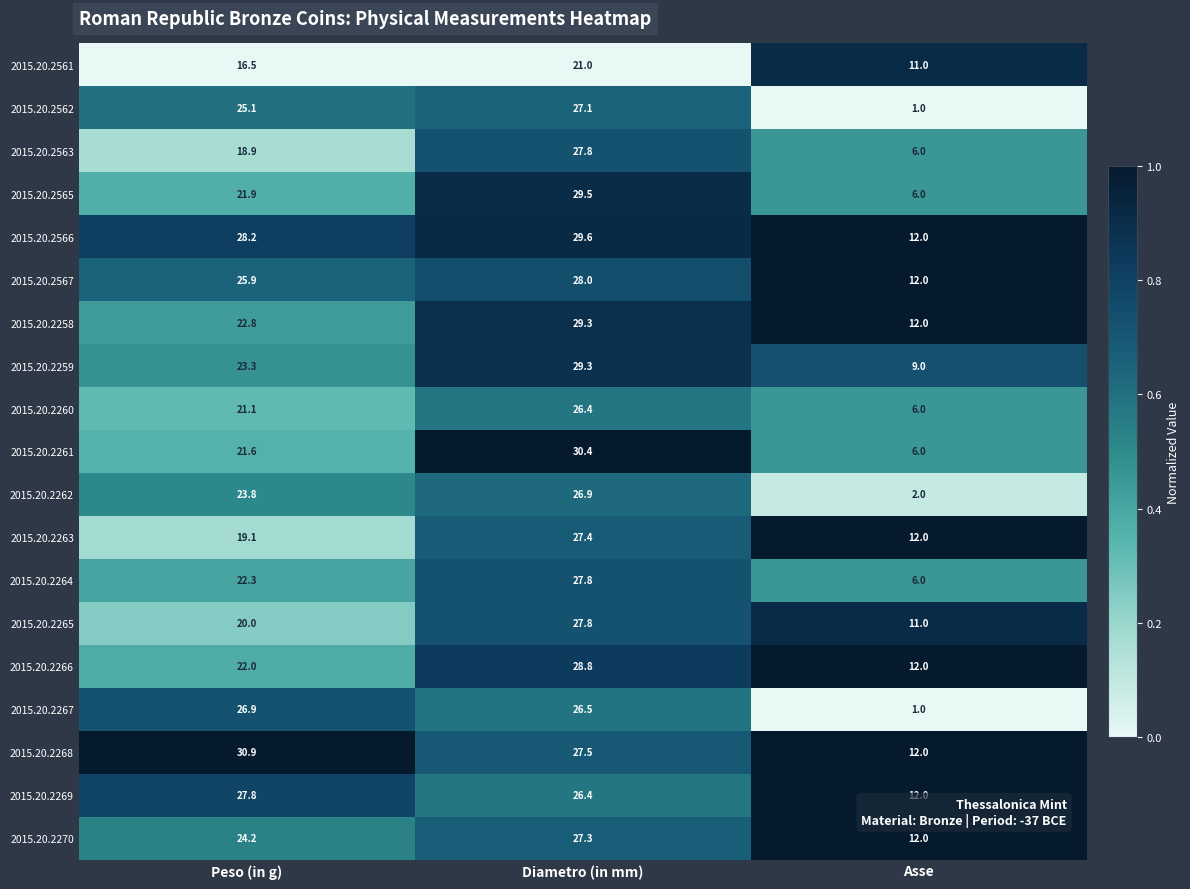

List the labels in order of 2015.20.2566 value, largest first.

Diametro (in mm), Peso (in g), Asse